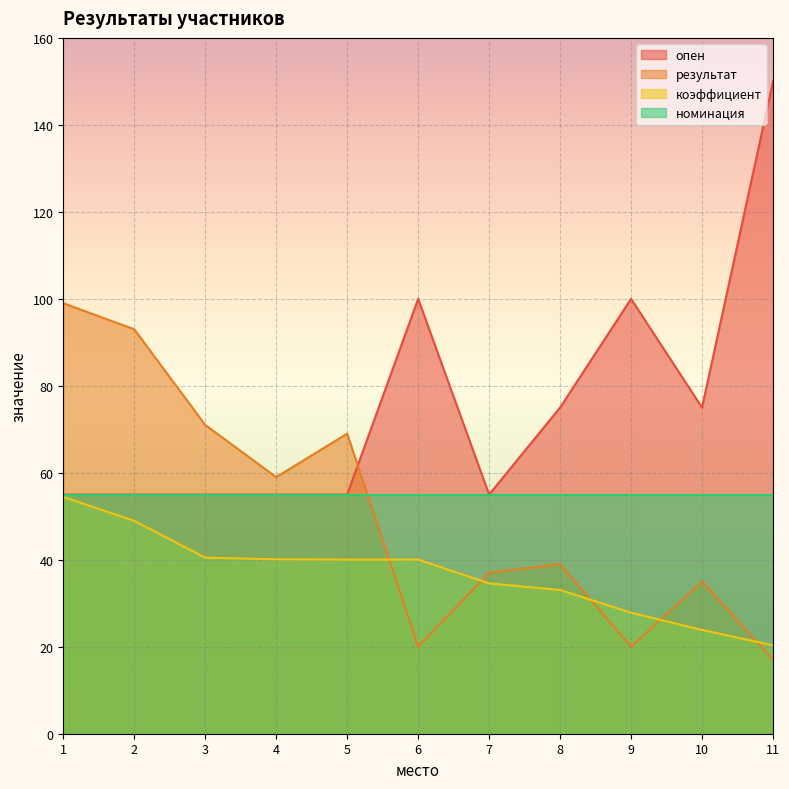

What is the value of the коэффициент point at the 7th from the left?

34.6